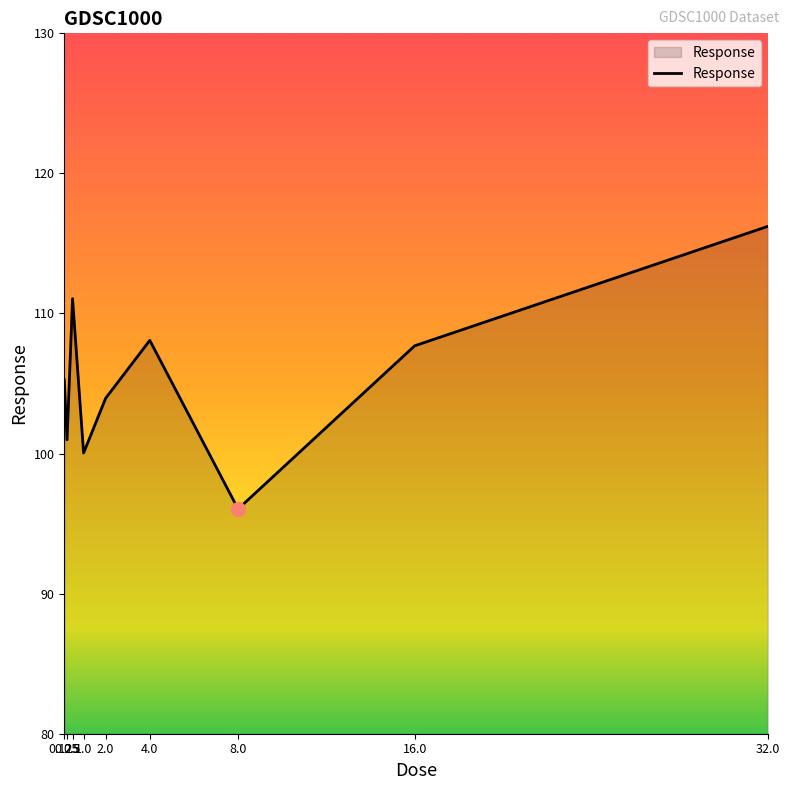

Between 8.0 and 32.0, which is larger?

32.0